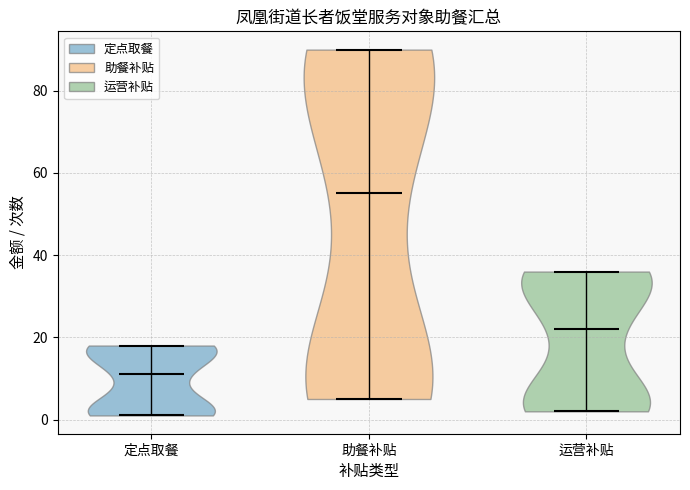

Which violin has the highest median line?

助餐补贴